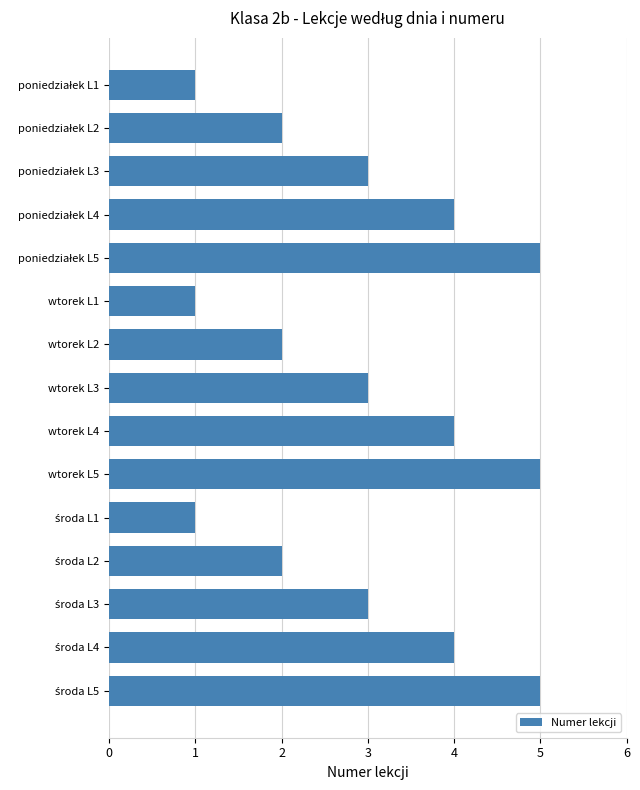

Reading top to bottom, extract all data points from this chart.

1	2	3	4	5	1	2	3	4	5	1	2	3	4	5